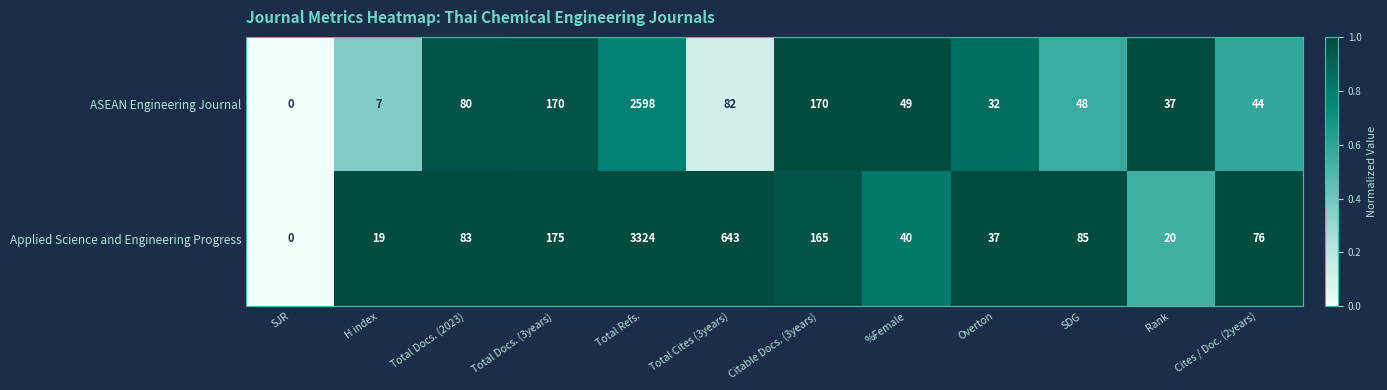

List the series in order of their peak value, highest first.

Applied Science and Engineering Progress, ASEAN Engineering Journal